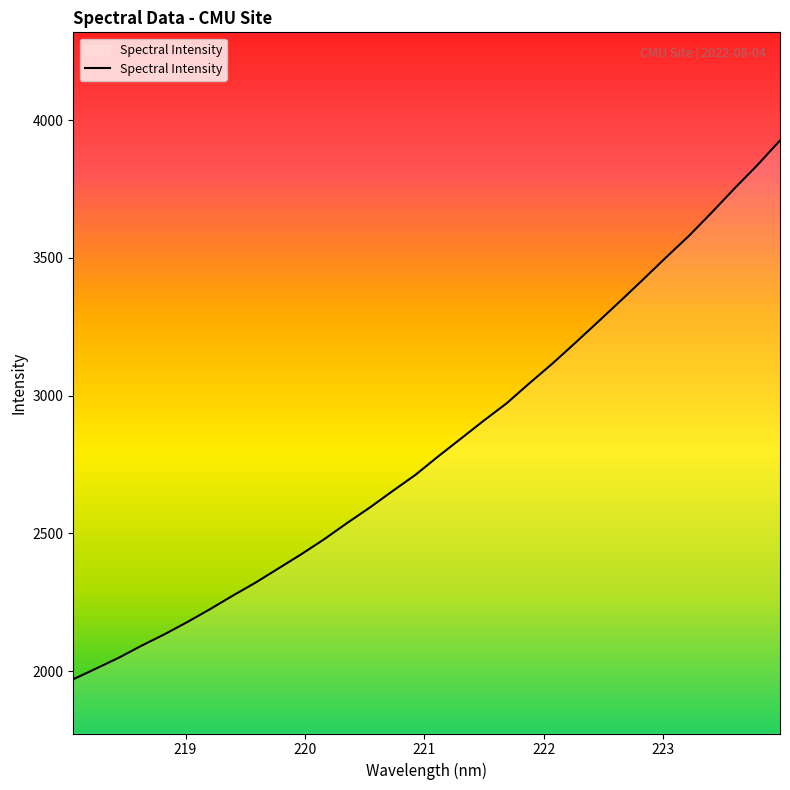

What is the maximum value shown in the chart?

3926.6